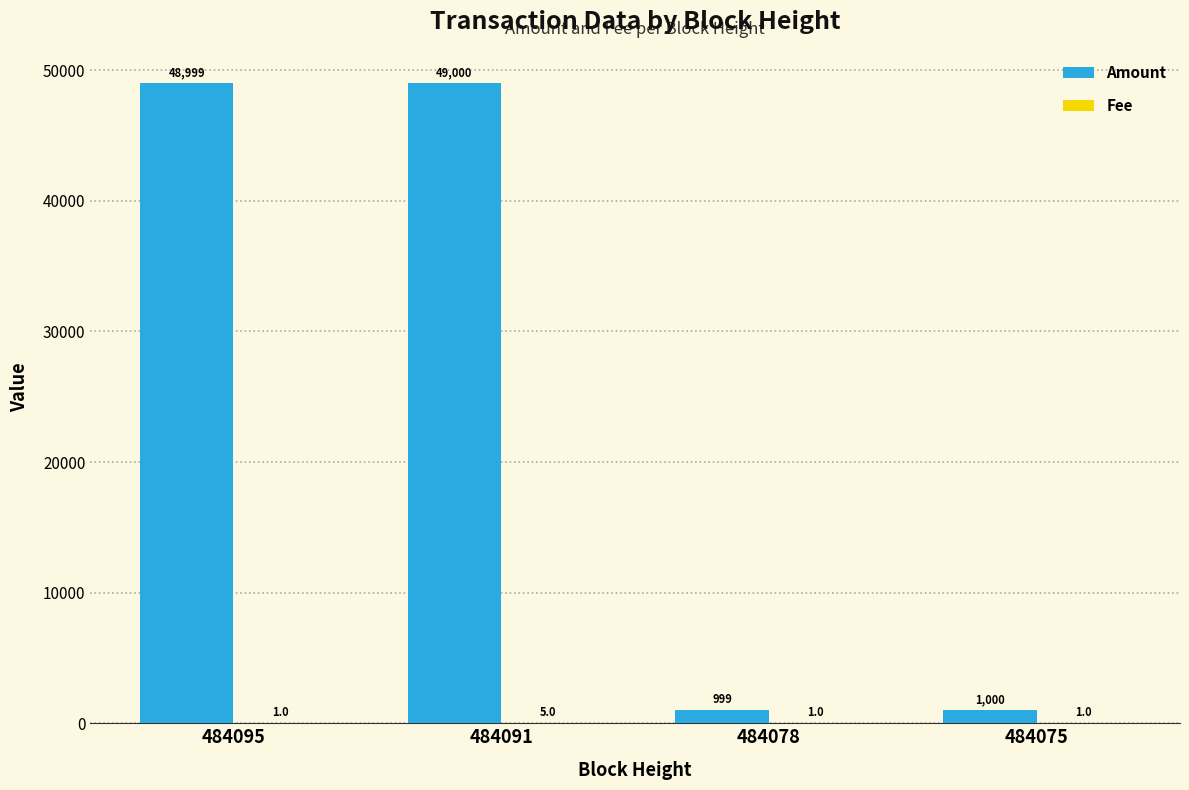

Which label corresponds to the largest value in the chart?

484091